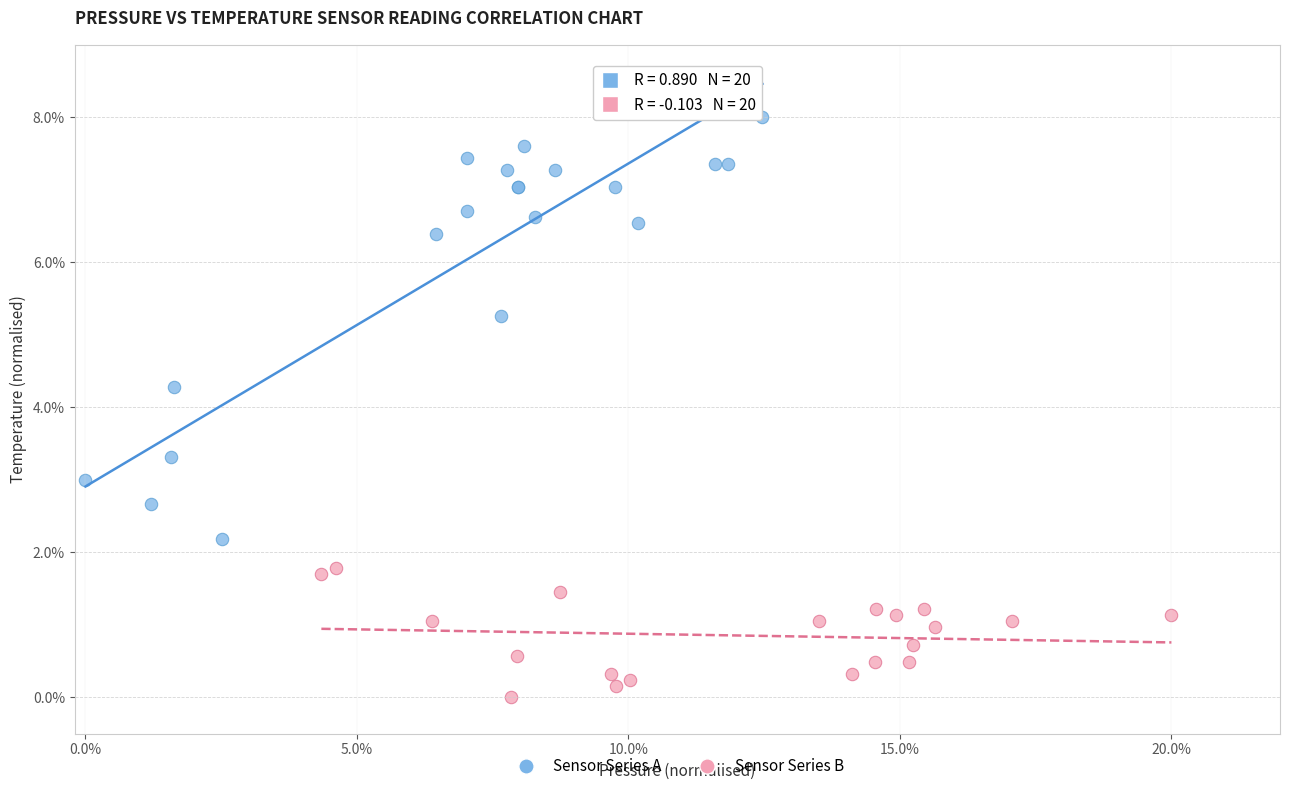

Which series reaches the maximum Y coordinate?

Sensor Series A